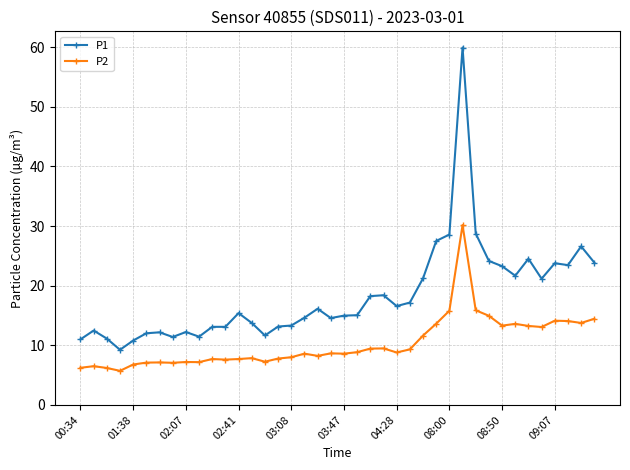

True or false: P2 has more than 2 interior local peaks.

True